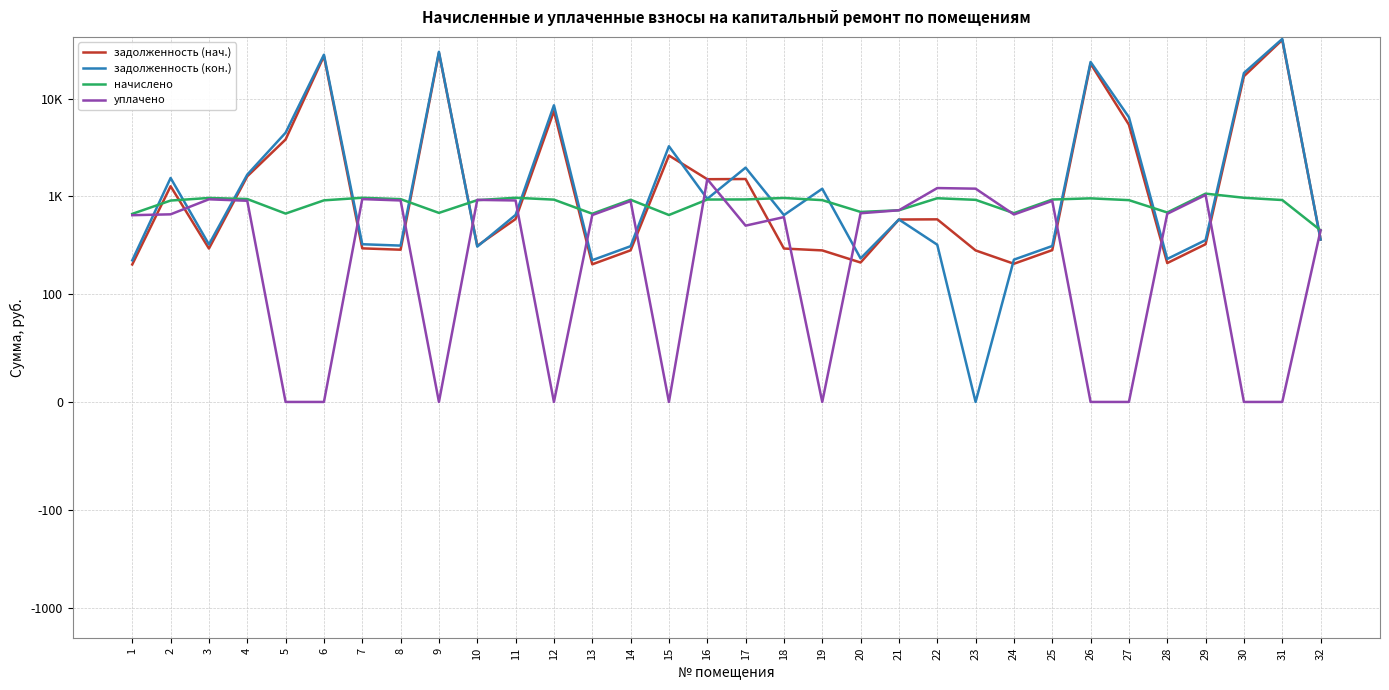

What is the average value of the уплачено series?

576.3